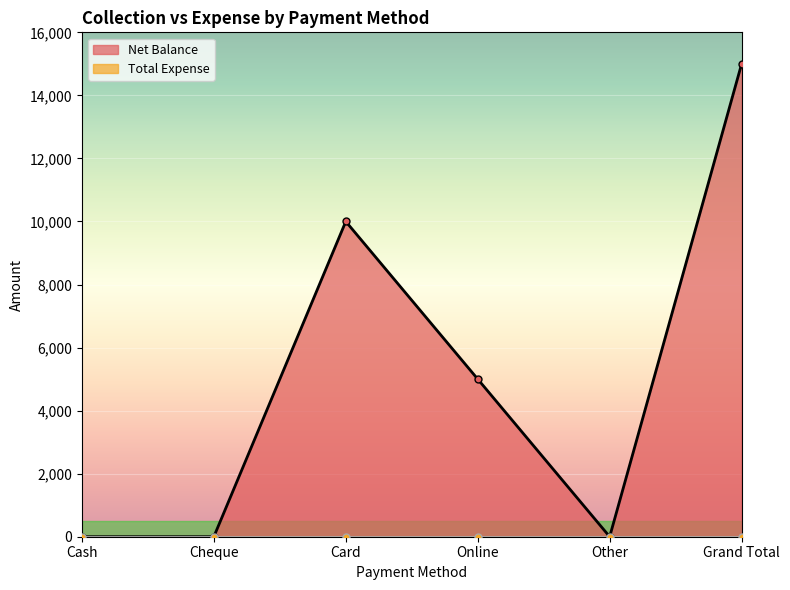

Count the values in the range 0 to 10000.

5